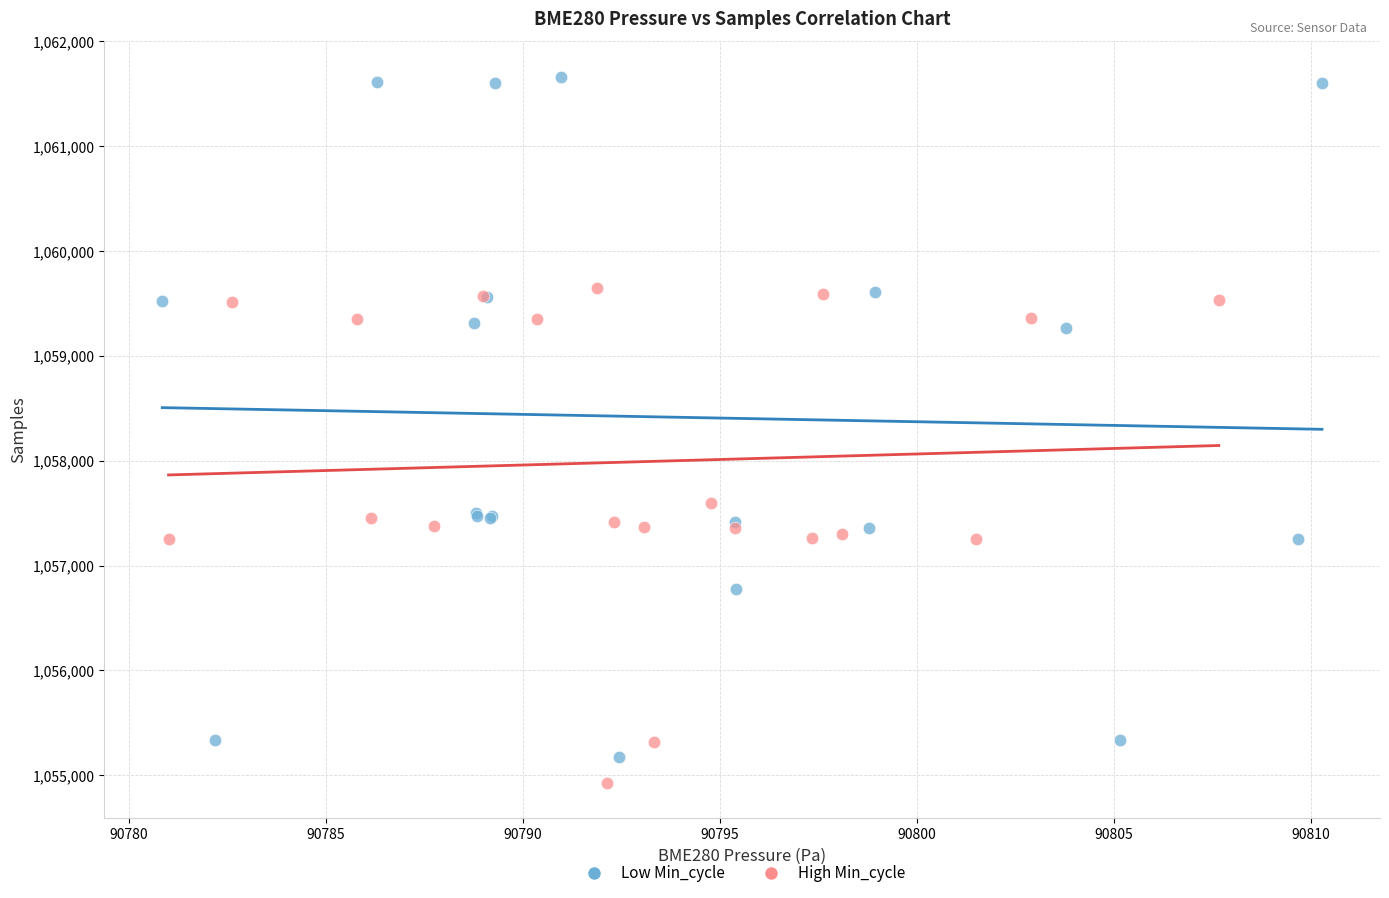

Which series has the widest spread of Y values?

Low Min_cycle